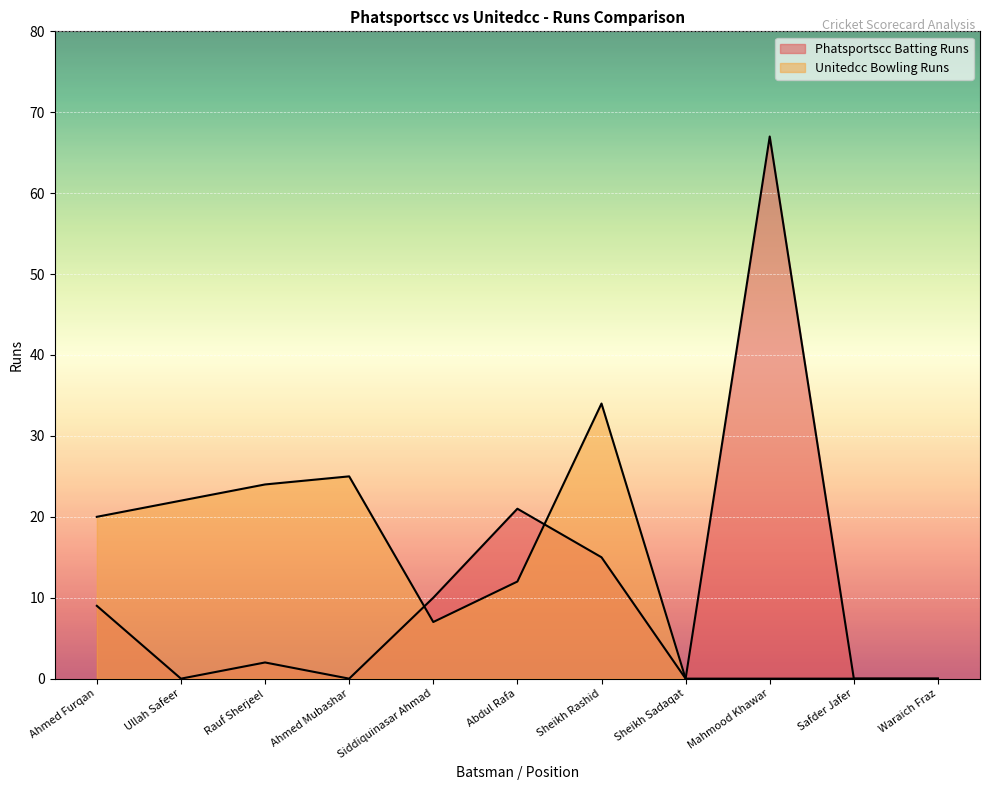

Reading left to right, transcribe all the data shown in this chart.

Phatsportscc Batting Runs: 9	0	2	0	10	21	15	0	67	0	0
Unitedcc Bowling Runs: 20	22	24	25	7	12	34	0	0	0	0